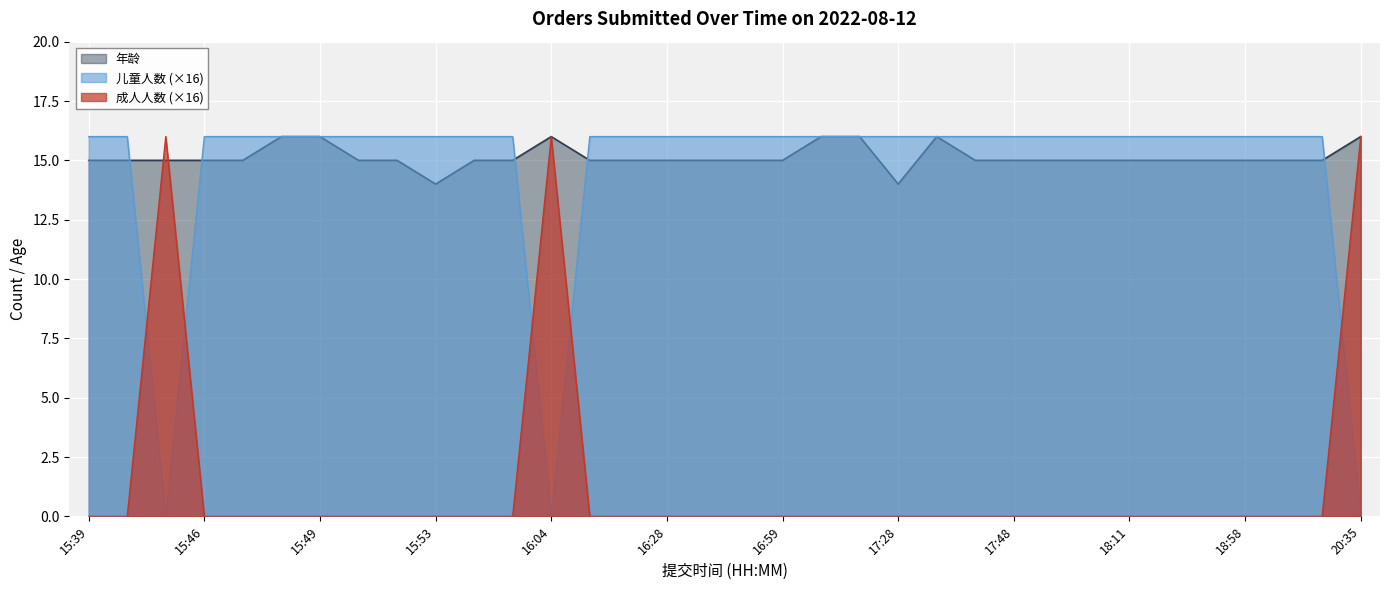

Is it true that 年龄 equals 23 at 18:24?

False